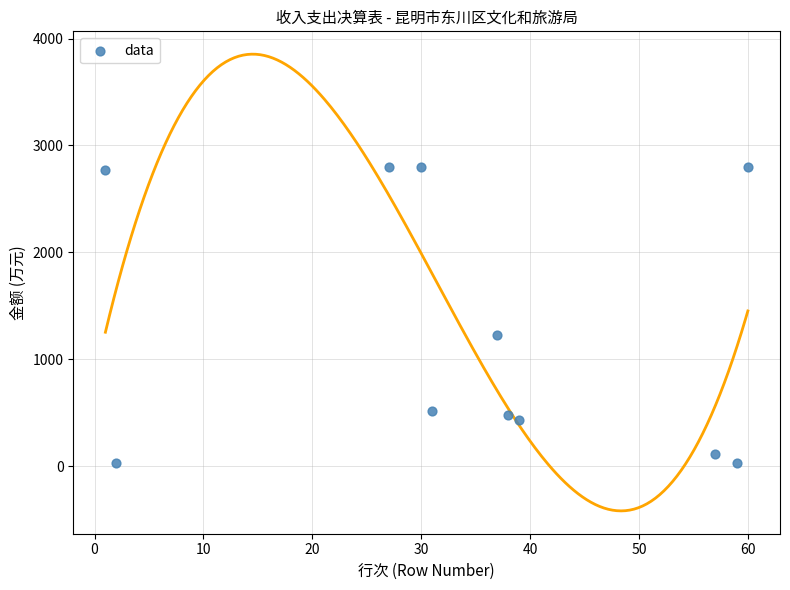

What Y value in the scatter plot is closest to 1415?

1229.3